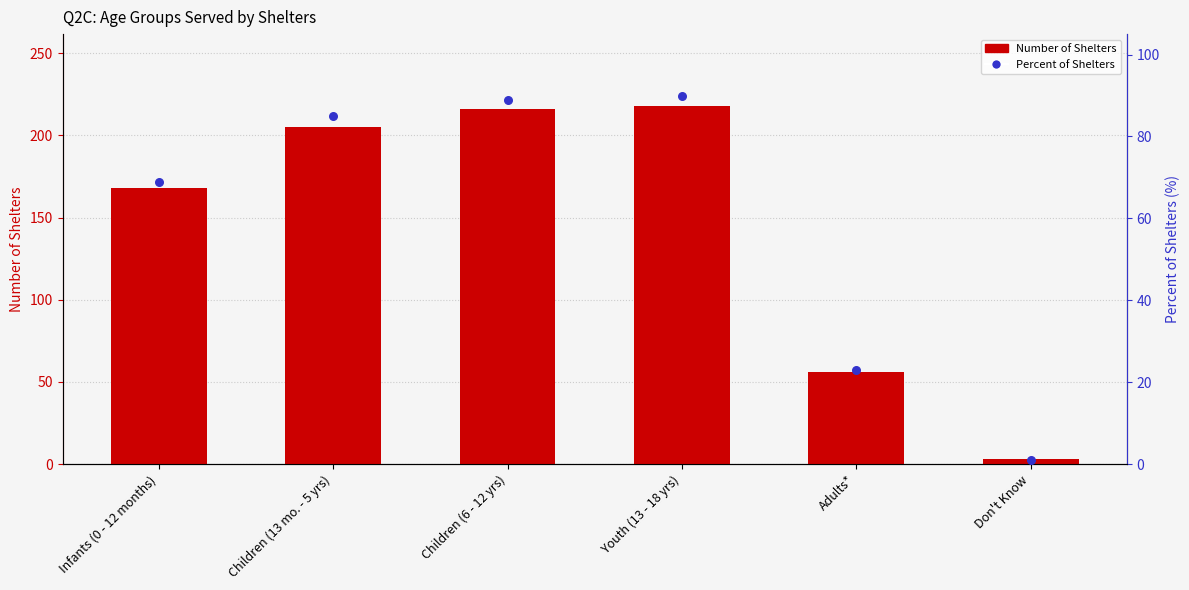

Which series contains the lowest Y value?

Percent of Shelters